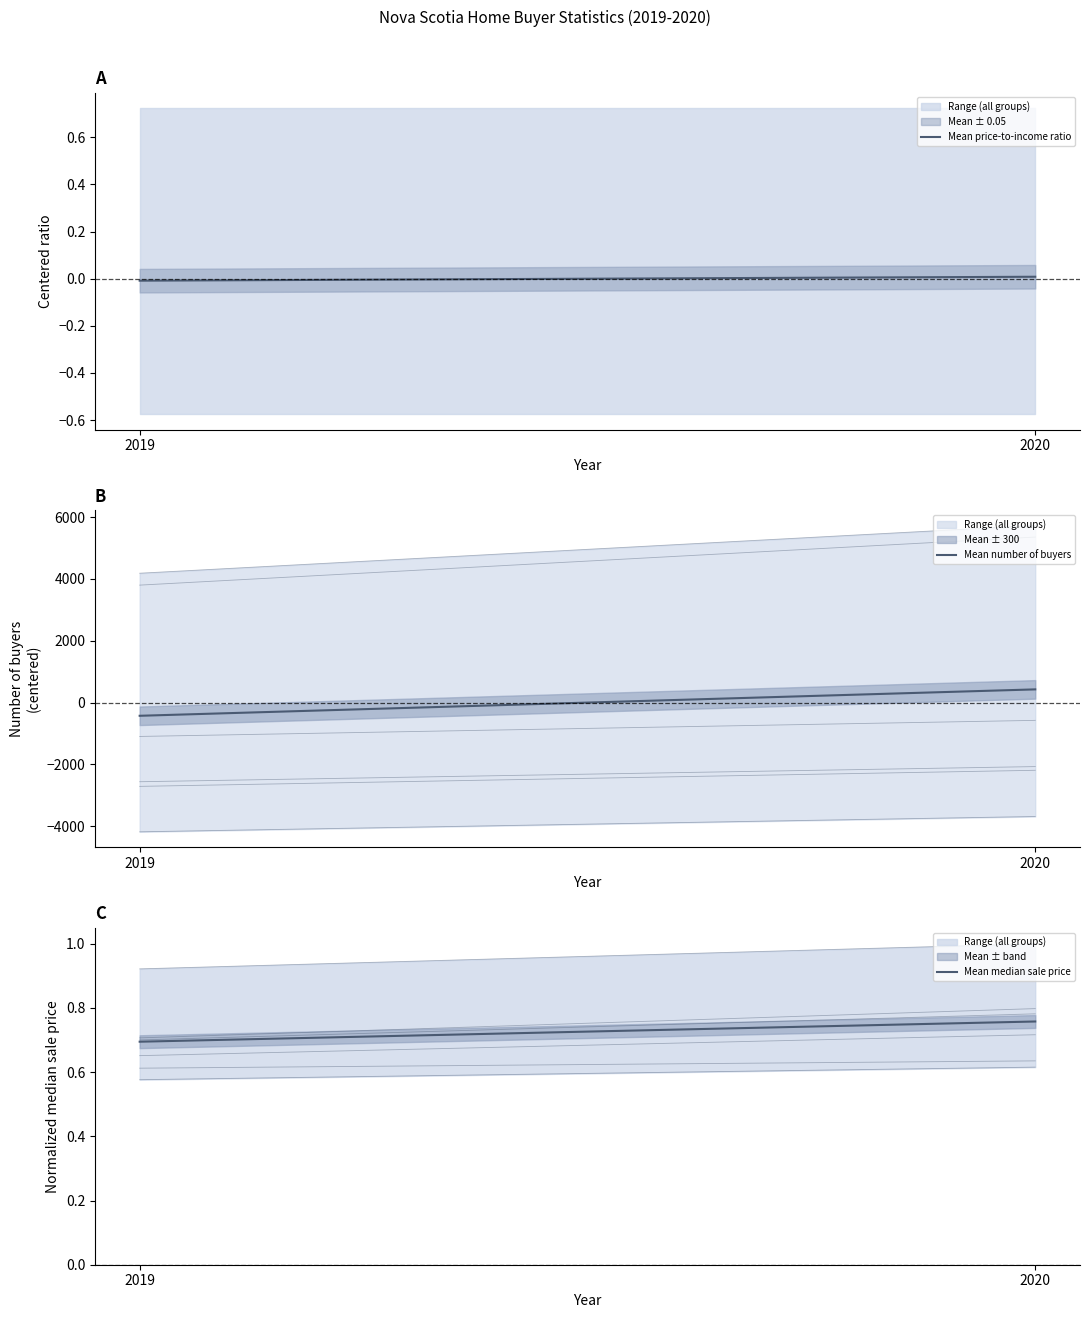

At which label is Mean median sale price closest to 0?

2019